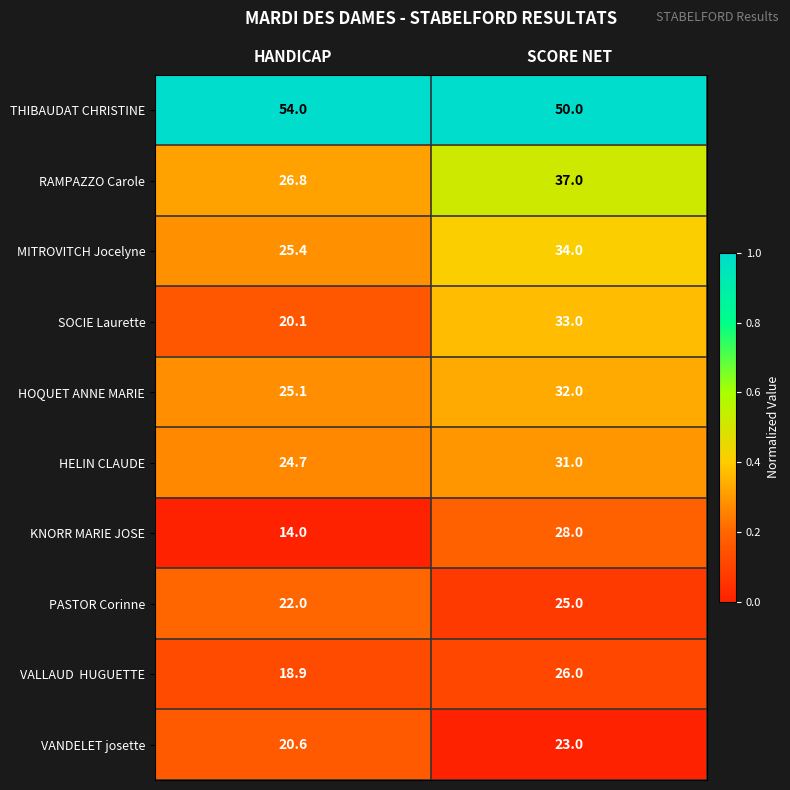

At which category is the sum across all series the highest?

SCORE NET